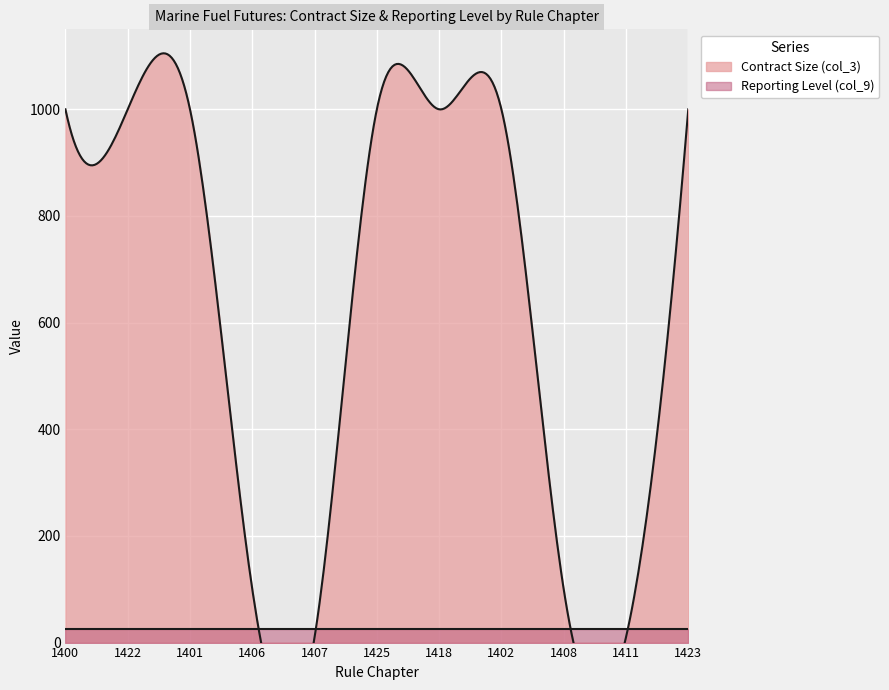

What position from the right is 1407?

7